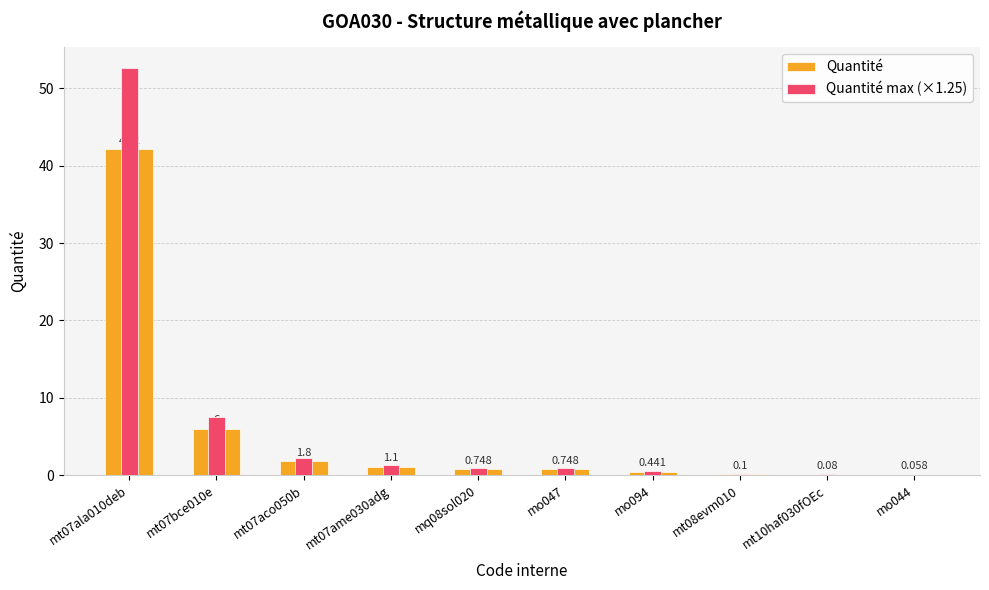

How many bars are there in each group?

2